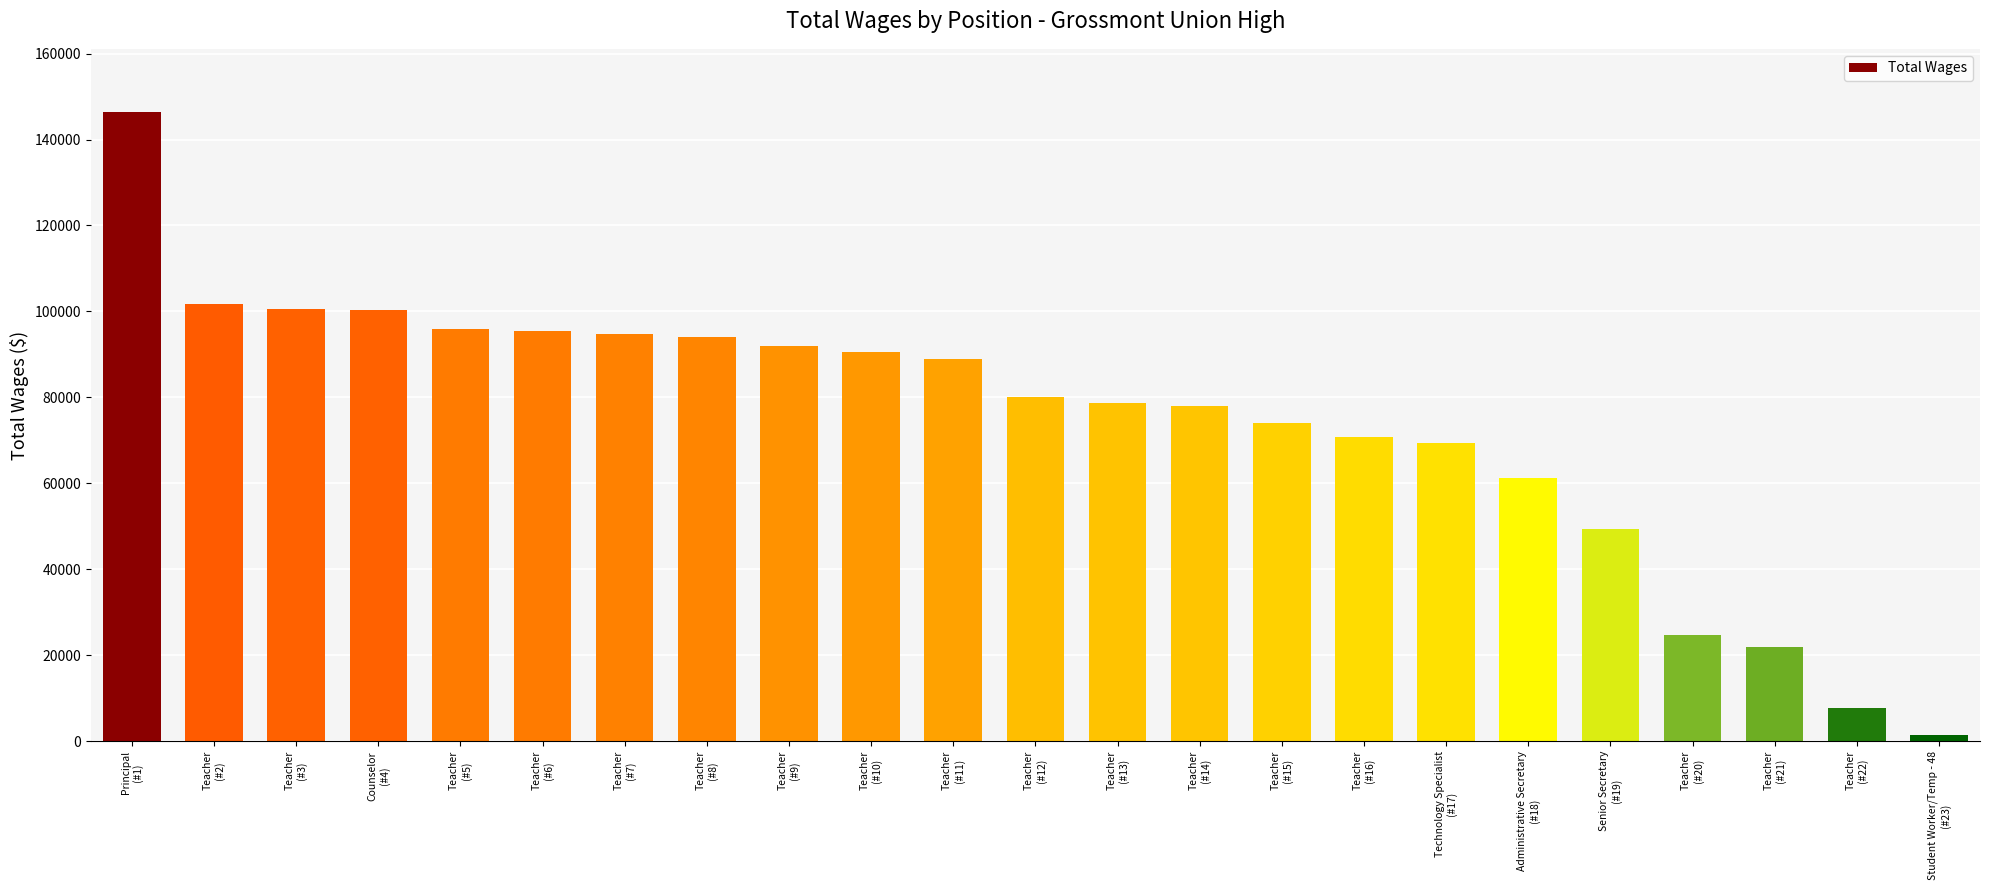

What is the label of the 16th bar from the left?

Teacher
(#16)